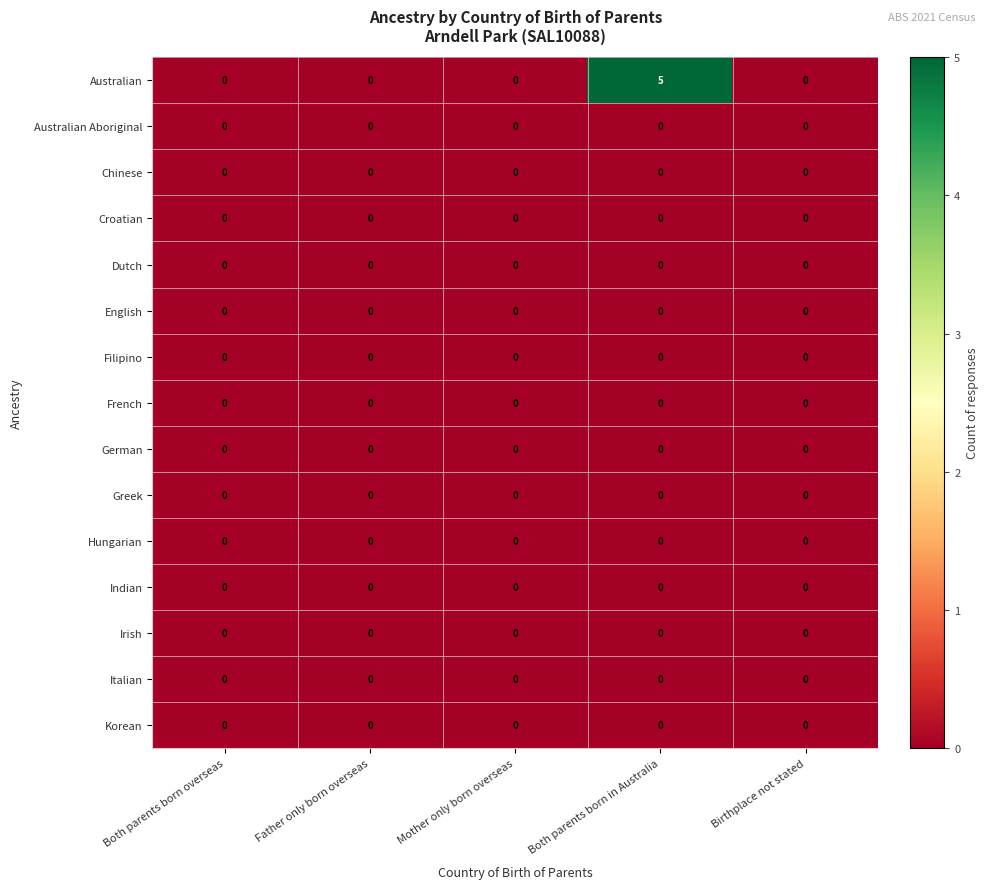

Between Father only born overseas and Both parents born in Australia, which series saw the biggest shift?

Australian